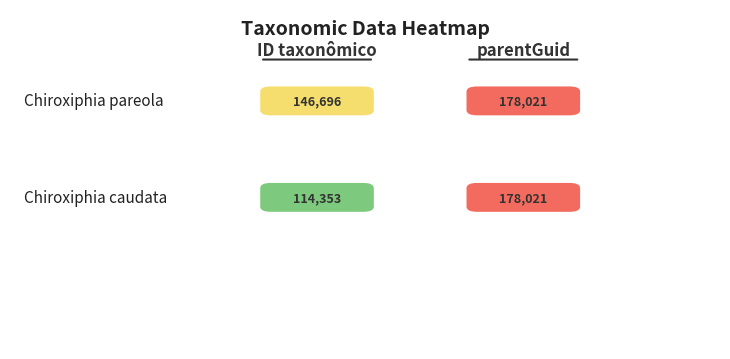

What is the total value across all series at ID taxonômico?

261049